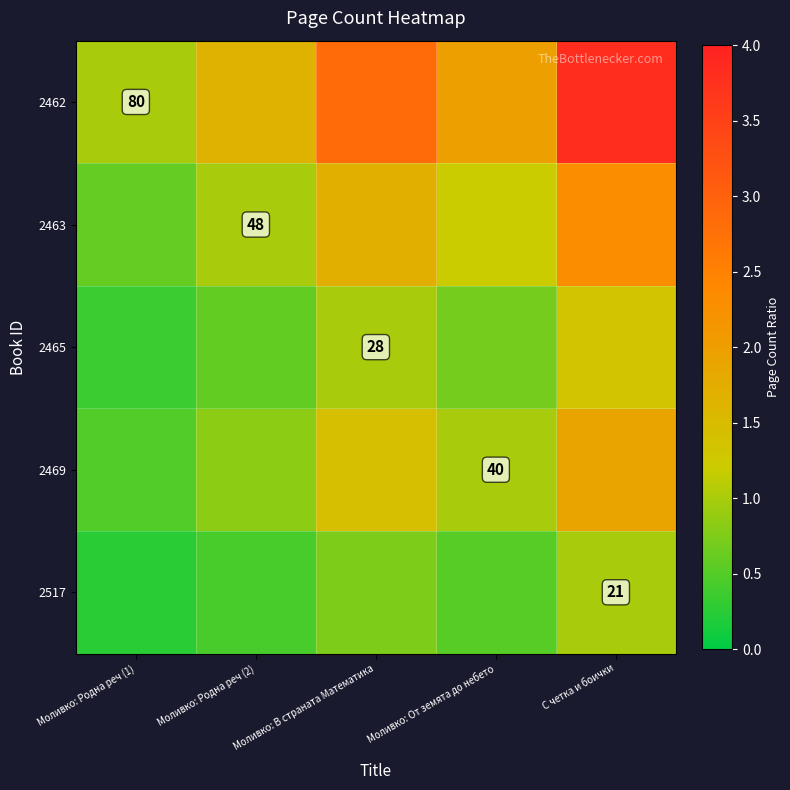

The 2469 series shows 0.8 at Моливко: Родна реч (2). True or false?

True